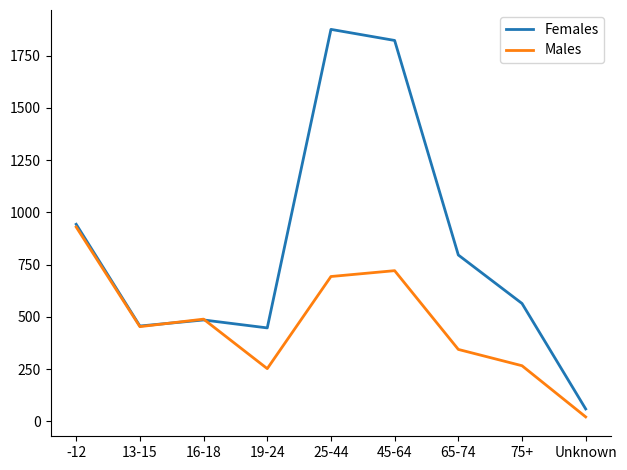

What is the total value across all series at 19-24?

699